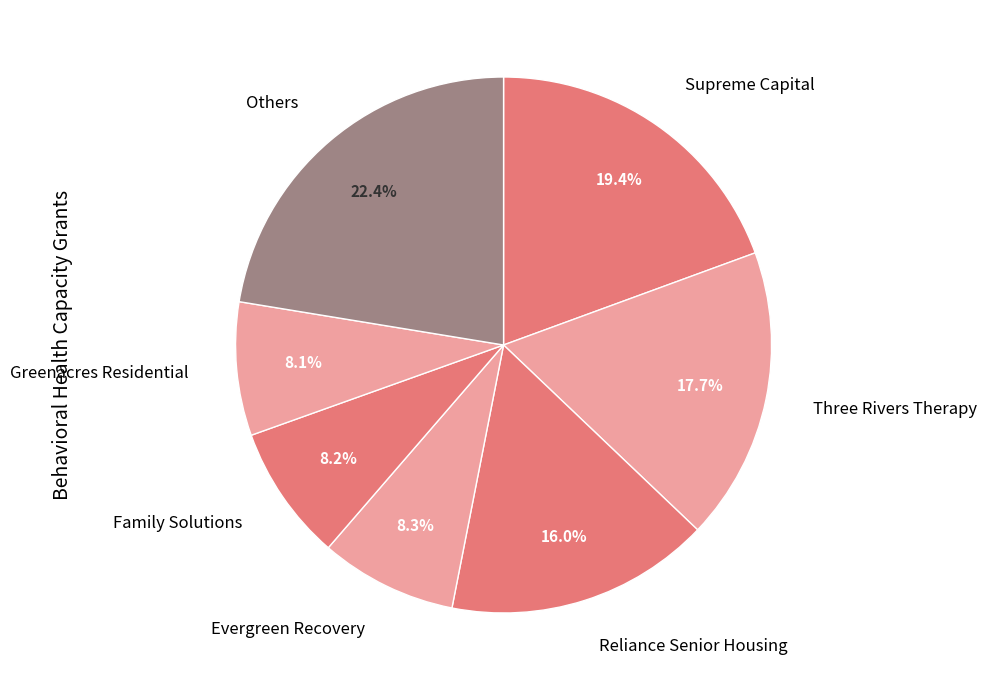

Which has a higher value, Others or Greenacres Residential?

Others